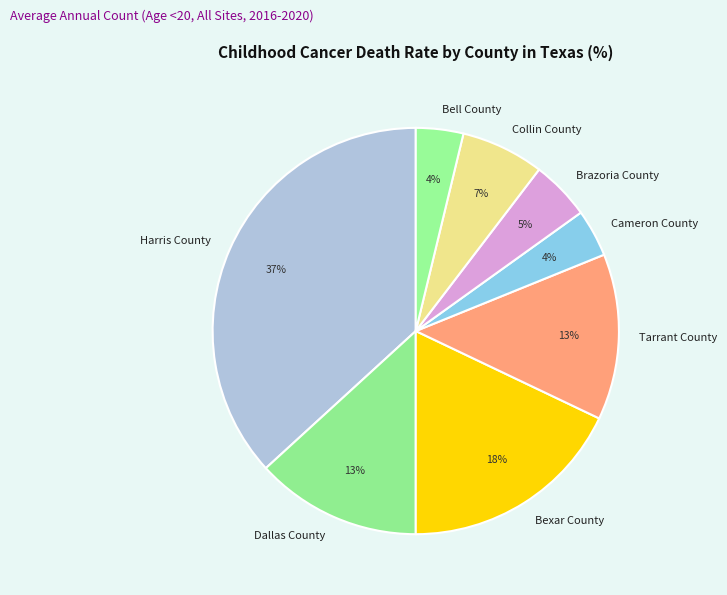

Which category has the biggest portion of the pie?

Harris County